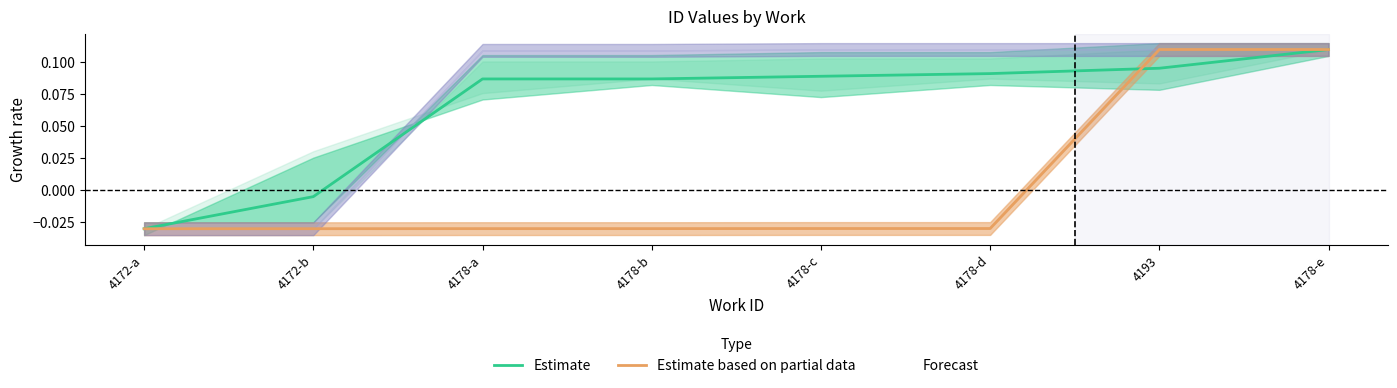

Which has a higher value, 4178-e or 4193?

4178-e